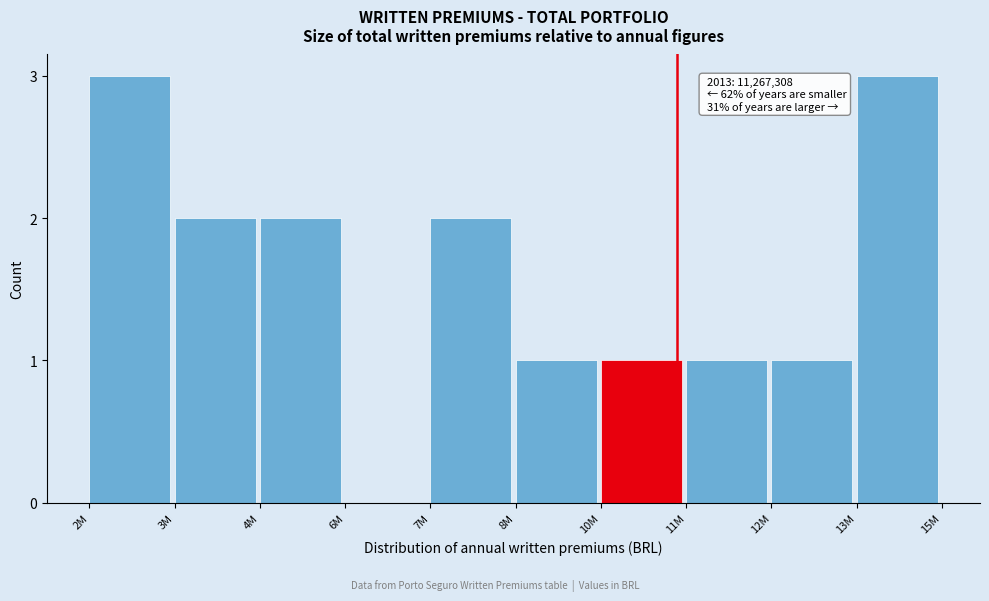

Reading right to left, extract all data points from this chart.

13M=3	12M=1	11M=1	10M=1	8M=1	7M=2	6M=0	4M=2	3M=2	2M=3